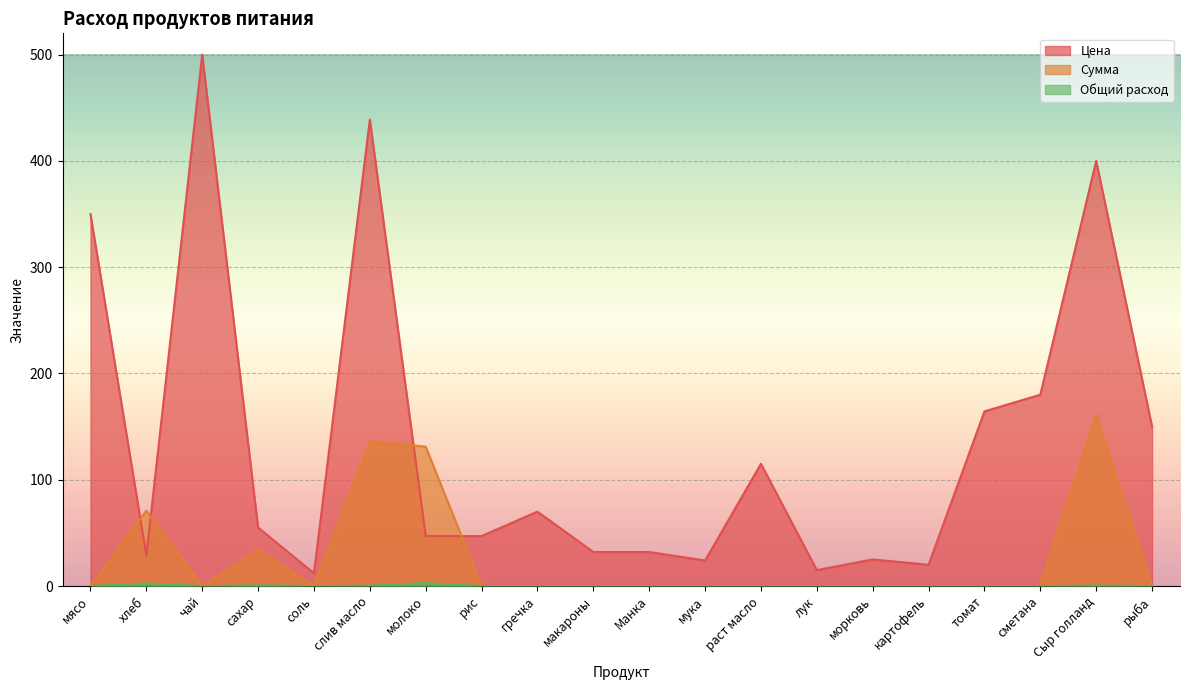

What is the spread (max minus min) of values at картофель?

20.0